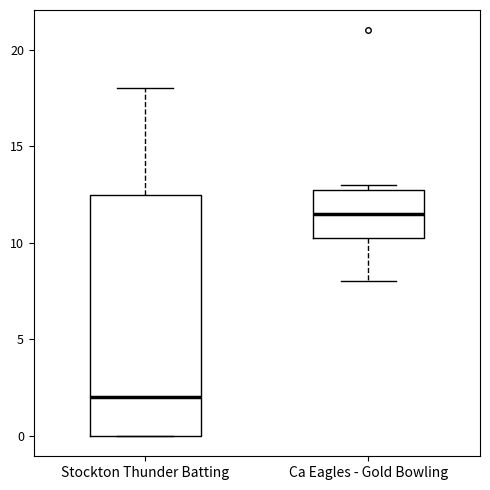

Which box has the highest median line?

Ca Eagles - Gold Bowling